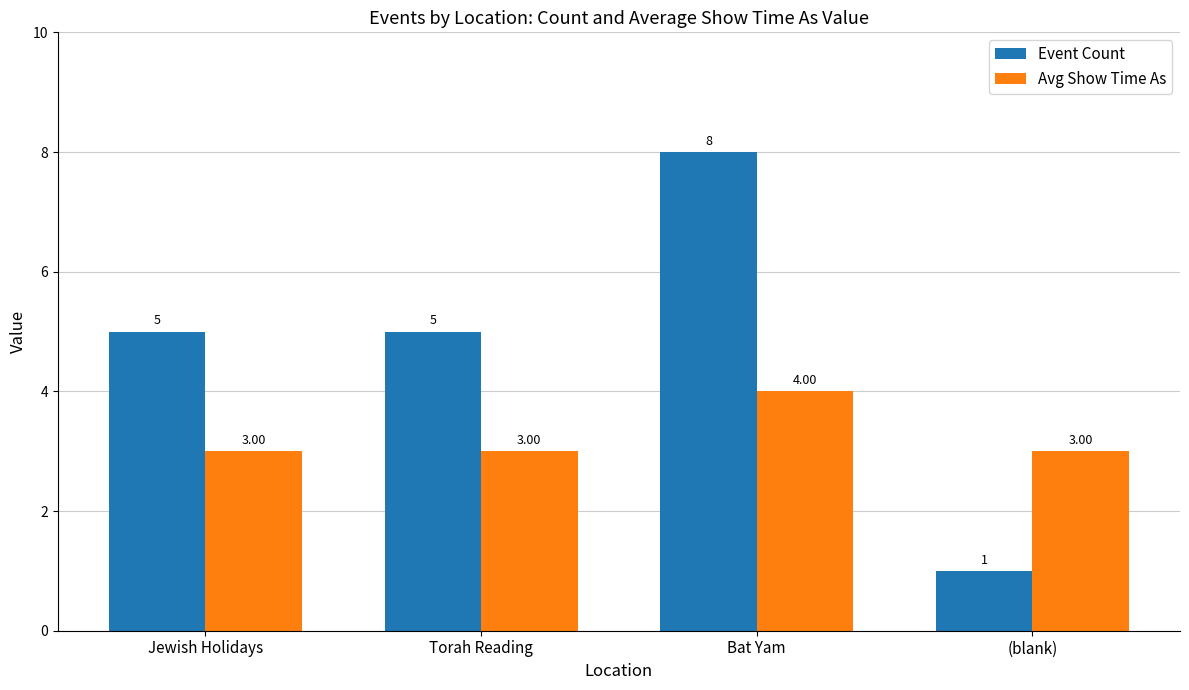

What is the value of the Avg Show Time As bar at the 3rd from the left?

4